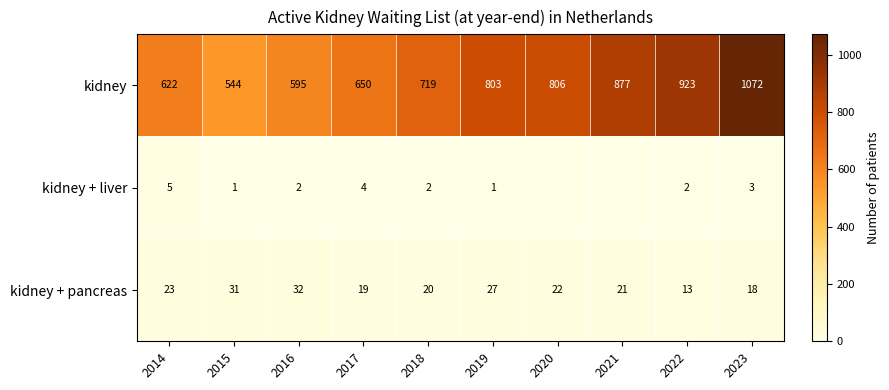

At which category is the sum across all series the highest?

2023